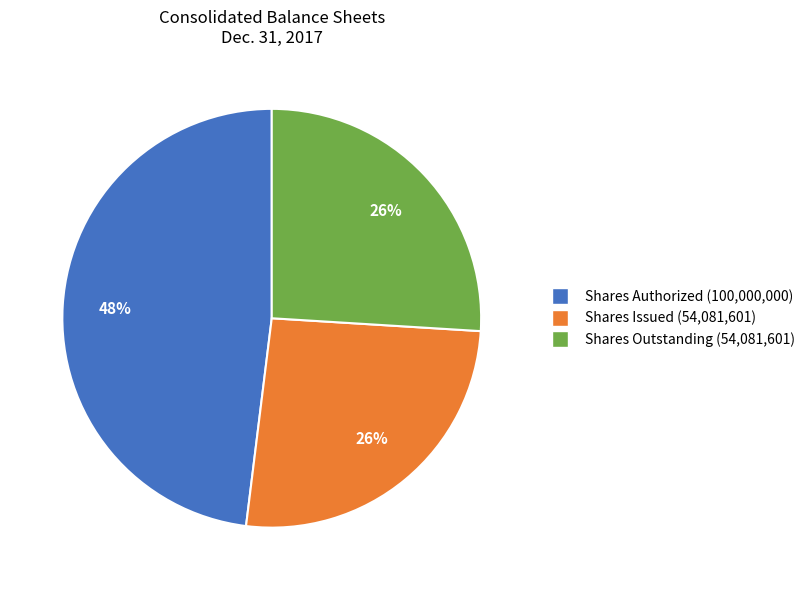

Is there a majority slice in this chart?

No